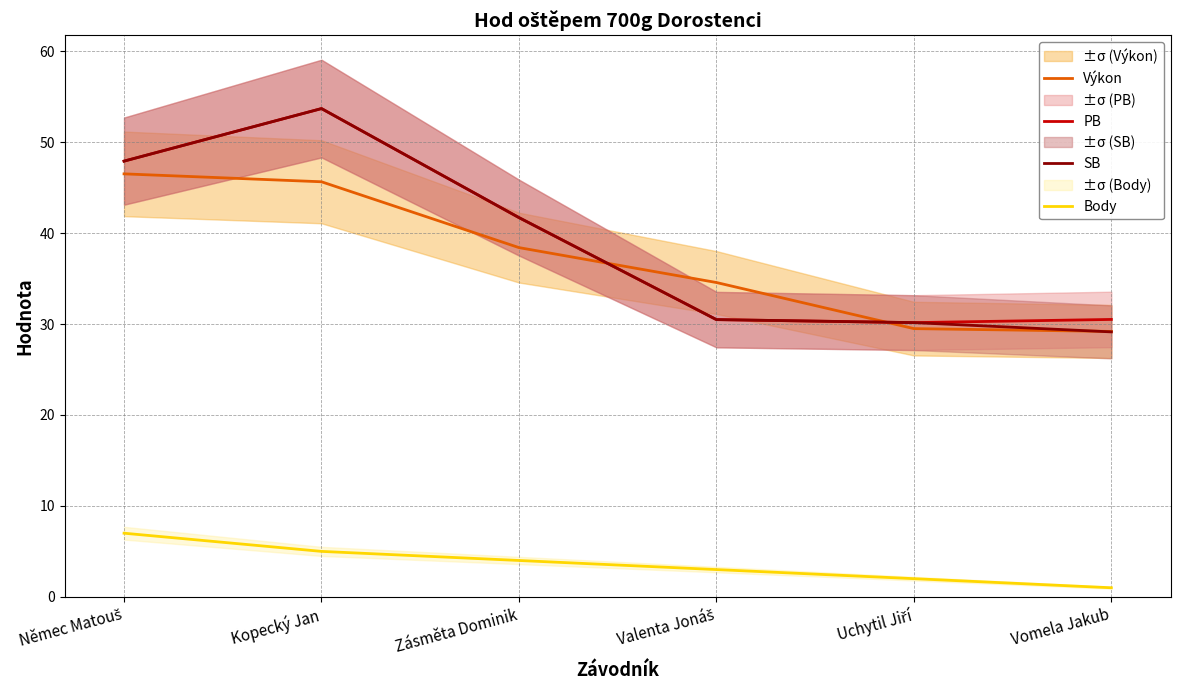

What is the label of the 4th point from the right?

Zásměta Dominik